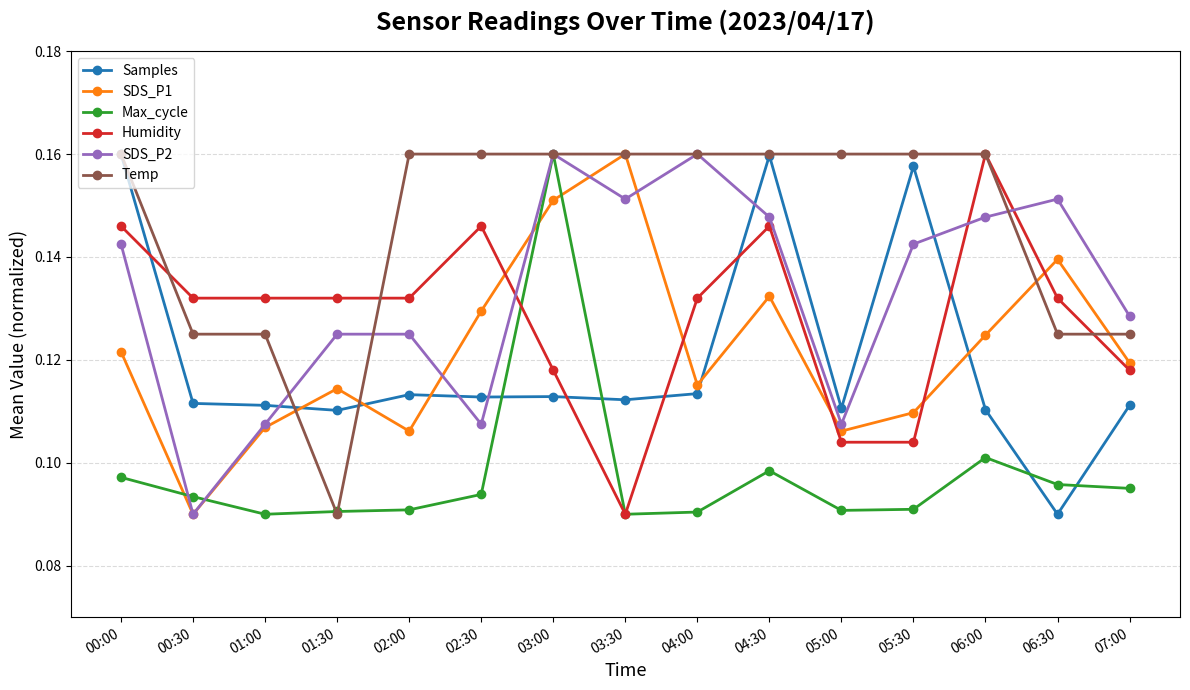

How many data points does each series have?

15